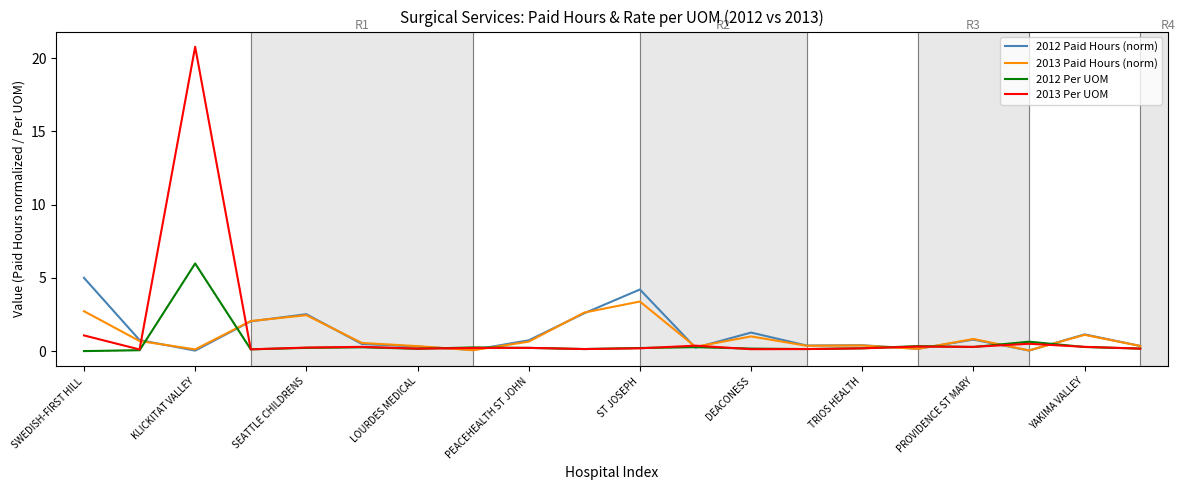

What is the highest value of the 2012 Per UOM series?

6.0